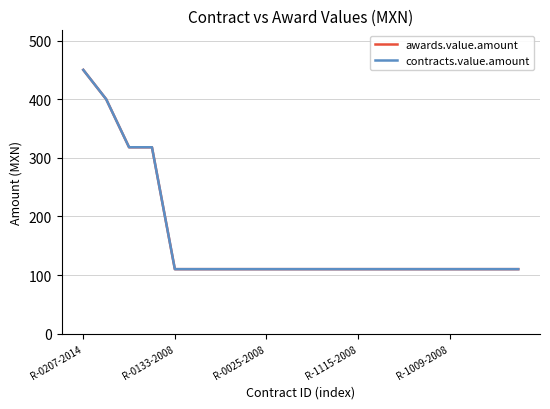

What is the label of the 3rd point from the right?

17